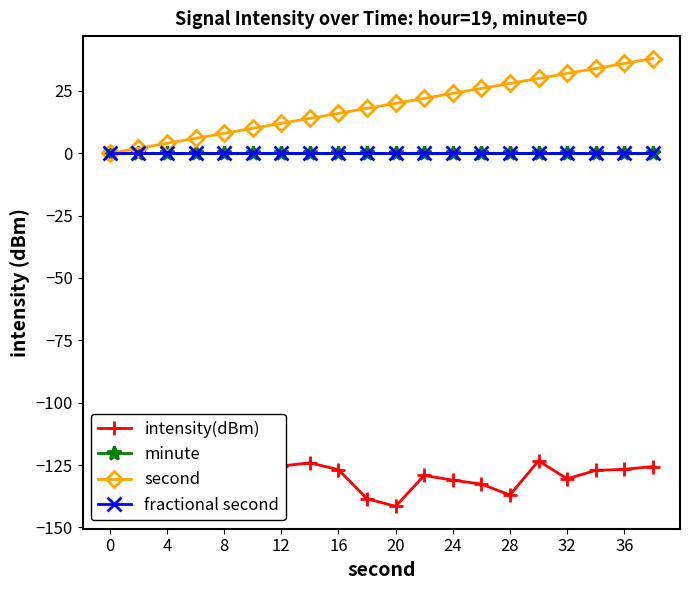

True or false: fractional second has more than 0 interior local peaks.

False